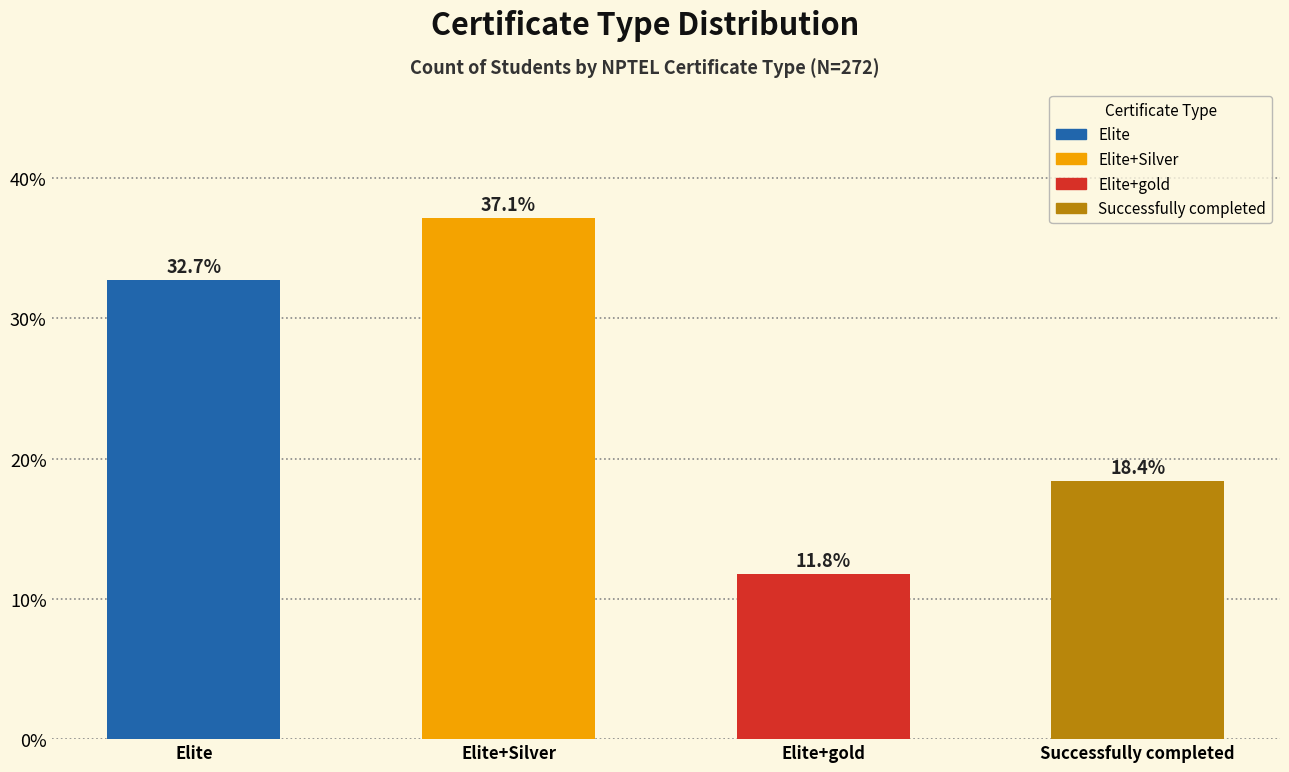

What is the minimum value shown in the chart?

11.8